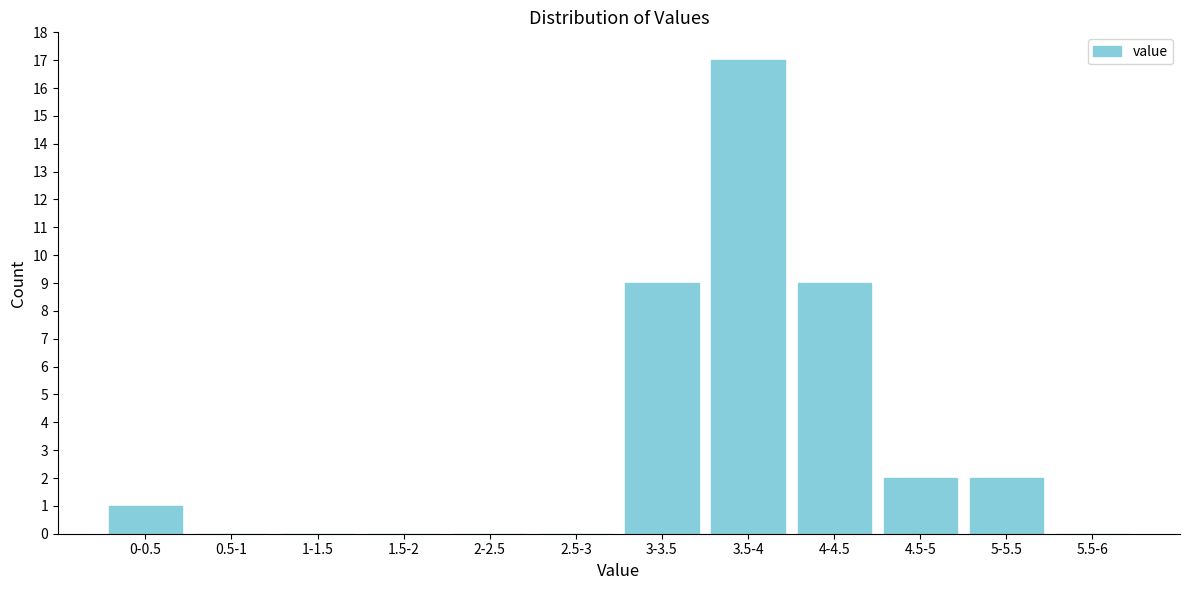

Reading left to right, what are all the values shown in this chart?

0-0.5=1	0.5-1=0	1-1.5=0	1.5-2=0	2-2.5=0	2.5-3=0	3-3.5=9	3.5-4=17	4-4.5=9	4.5-5=2	5-5.5=2	5.5-6=0